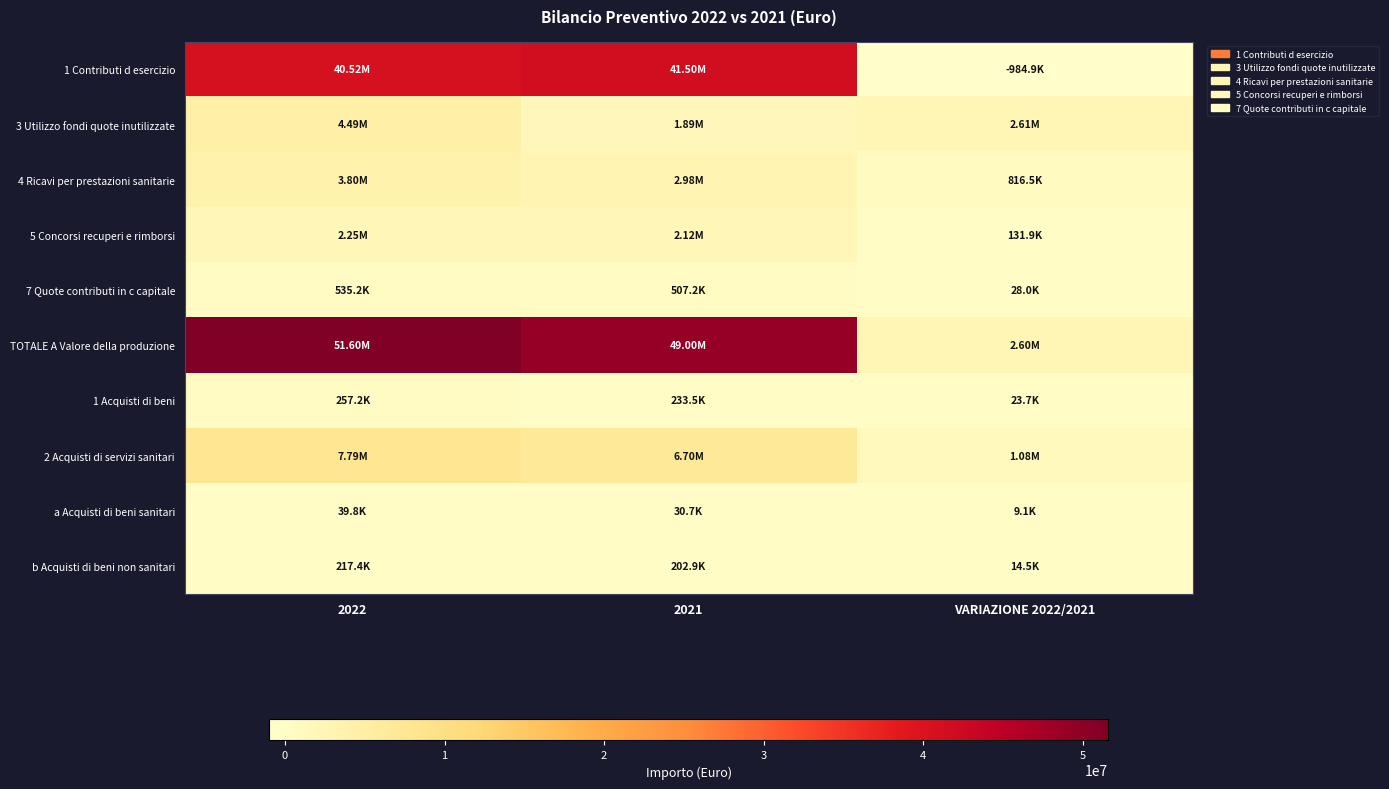

Rank the series at VARIAZIONE 2022/2021 from lowest to highest value.

1 Contributi d esercizio, a Acquisti di beni sanitari, b Acquisti di beni non sanitari, 1 Acquisti di beni, 7 Quote contributi in c capitale, 5 Concorsi recuperi e rimborsi, 4 Ricavi per prestazioni sanitarie, 2 Acquisti di servizi sanitari, TOTALE A Valore della produzione, 3 Utilizzo fondi quote inutilizzate